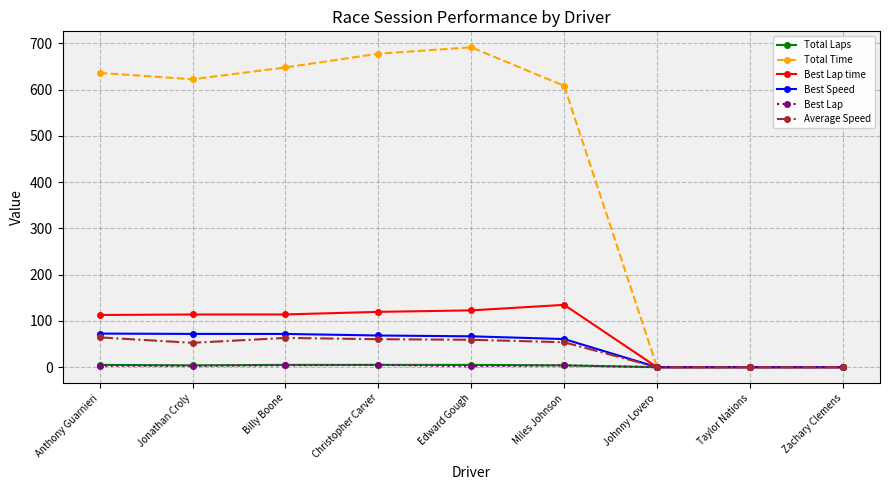

What are all the series names shown in the legend?

Total Laps, Total Time, Best Lap time, Best Speed, Best Lap, Average Speed